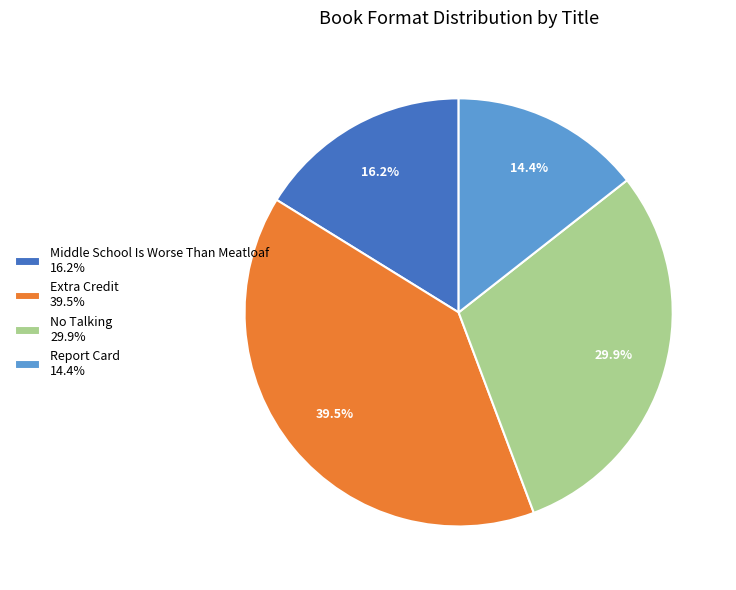

To the nearest percent, what is the difference between the Extra Credit and No Talking slice percentages?

10%